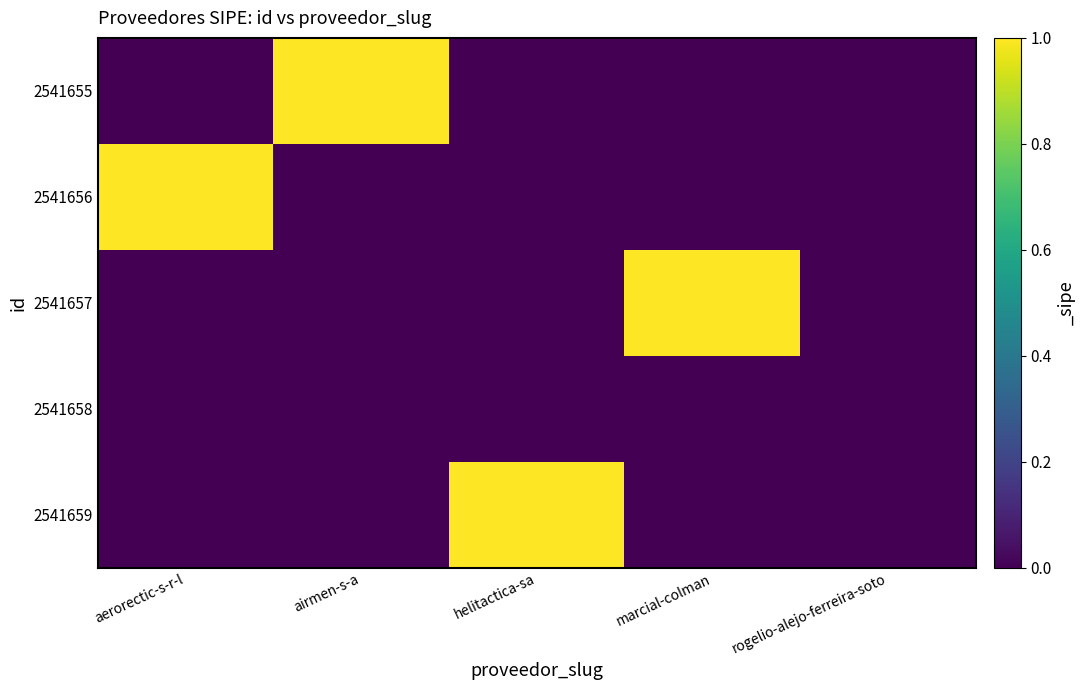

Reading left to right, transcribe all the data shown in this chart.

2541655: aerorectic-s-r-l=0	airmen-s-a=1	helitactica-sa=0	marcial-colman=0	rogelio-alejo-ferreira-soto=0
2541656: aerorectic-s-r-l=1	airmen-s-a=0	helitactica-sa=0	marcial-colman=0	rogelio-alejo-ferreira-soto=0
2541657: aerorectic-s-r-l=0	airmen-s-a=0	helitactica-sa=0	marcial-colman=1	rogelio-alejo-ferreira-soto=0
2541658: aerorectic-s-r-l=0	airmen-s-a=0	helitactica-sa=0	marcial-colman=0	rogelio-alejo-ferreira-soto=0
2541659: aerorectic-s-r-l=0	airmen-s-a=0	helitactica-sa=1	marcial-colman=0	rogelio-alejo-ferreira-soto=0